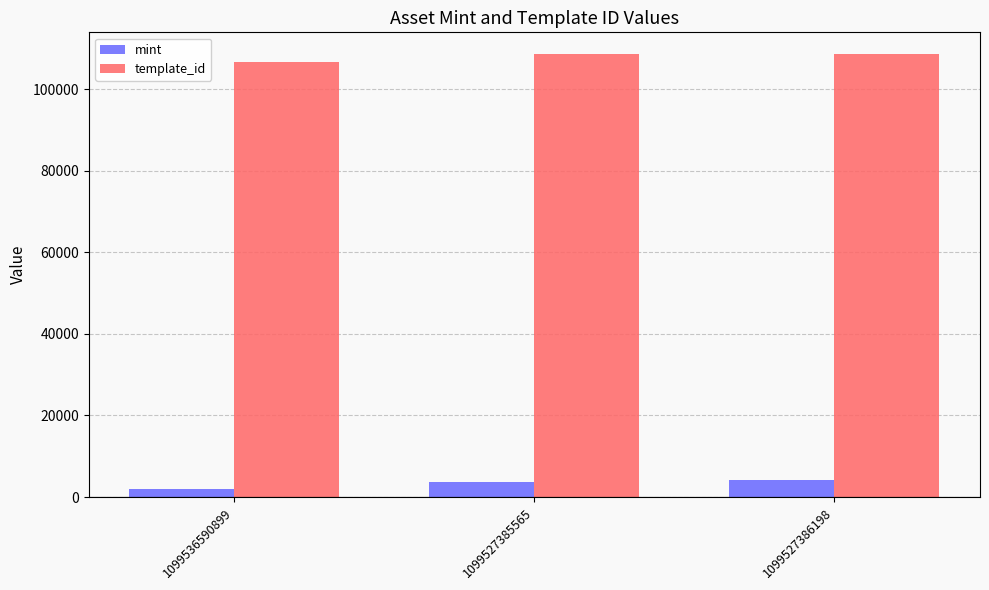

Rank the series by their maximum value, from lowest to highest.

mint, template_id